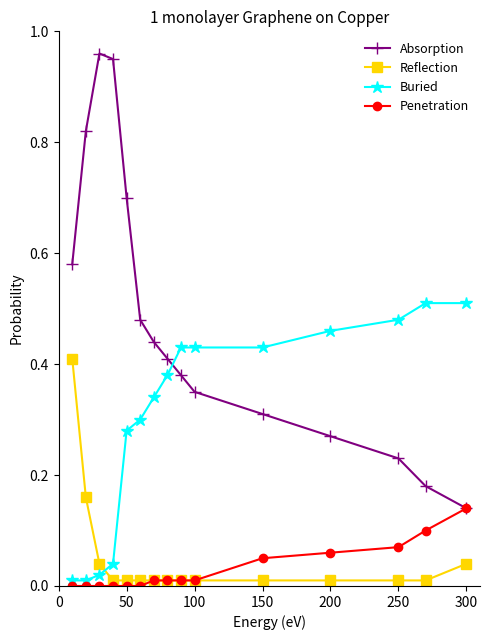

True or false: Buried and Penetration cross at least once.

False